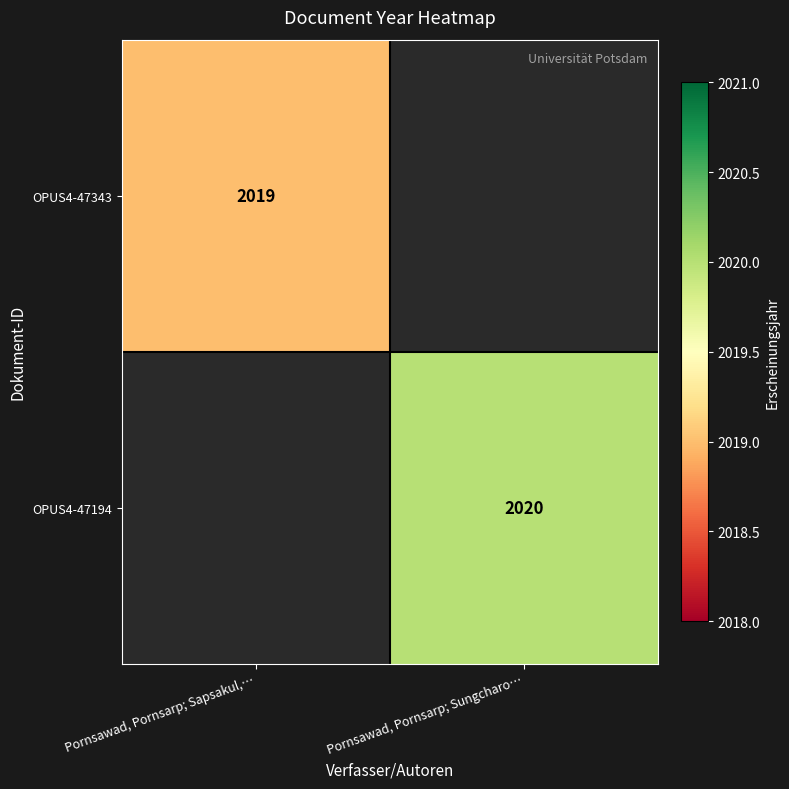

Which category has the highest value across all series?

Pornsawad, Pornsarp; Sungcharo…